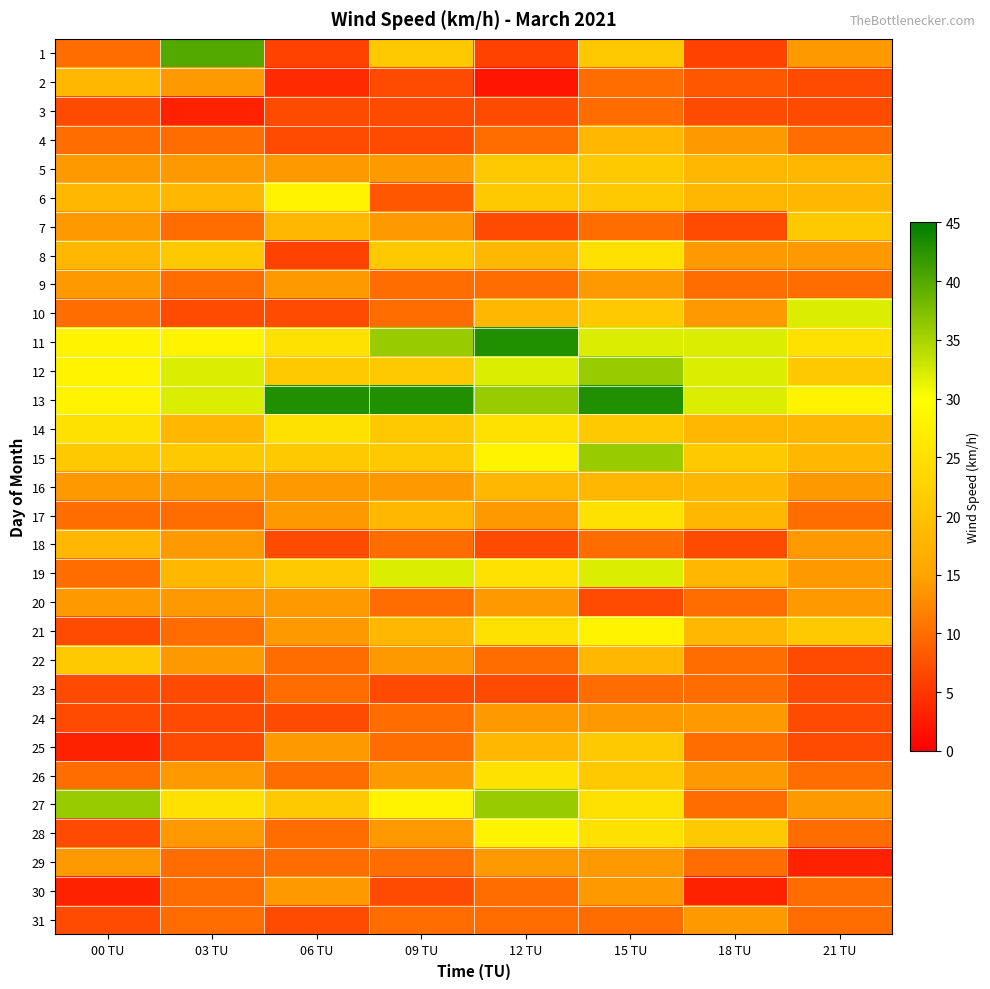

At which category is the sum across all series the highest?

15 TU